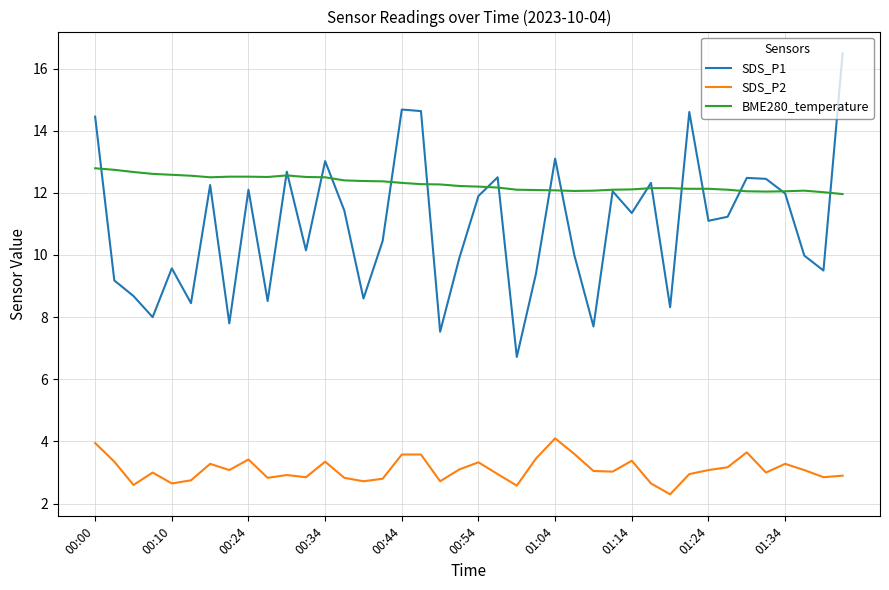

Which series has the widest spread of values?

SDS_P1